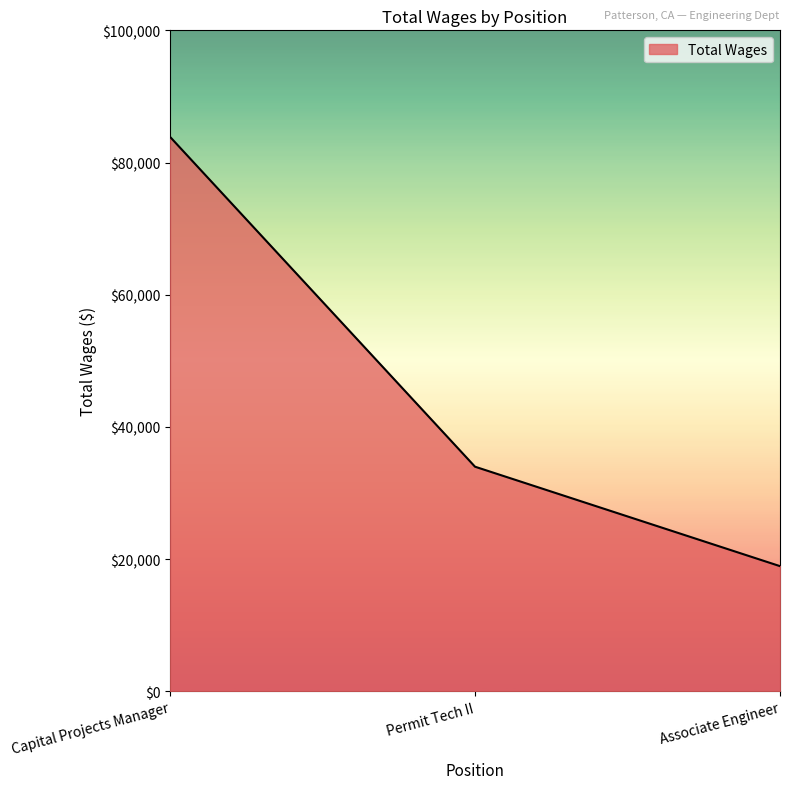

What is the maximum value shown in the chart?

83894